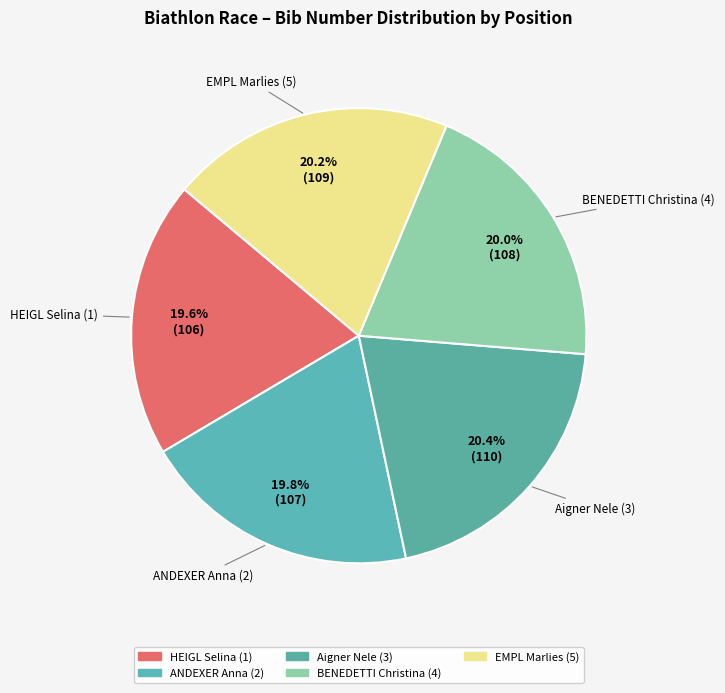

What percentage is NOT represented by Aigner Nele (3)?

79.6%